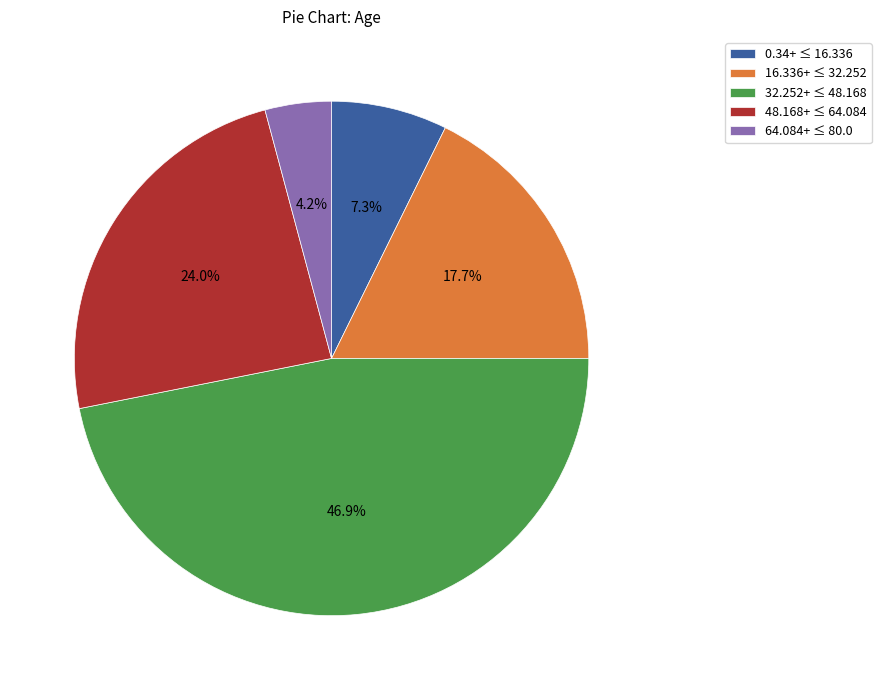

Count the number of slices in the pie.

5